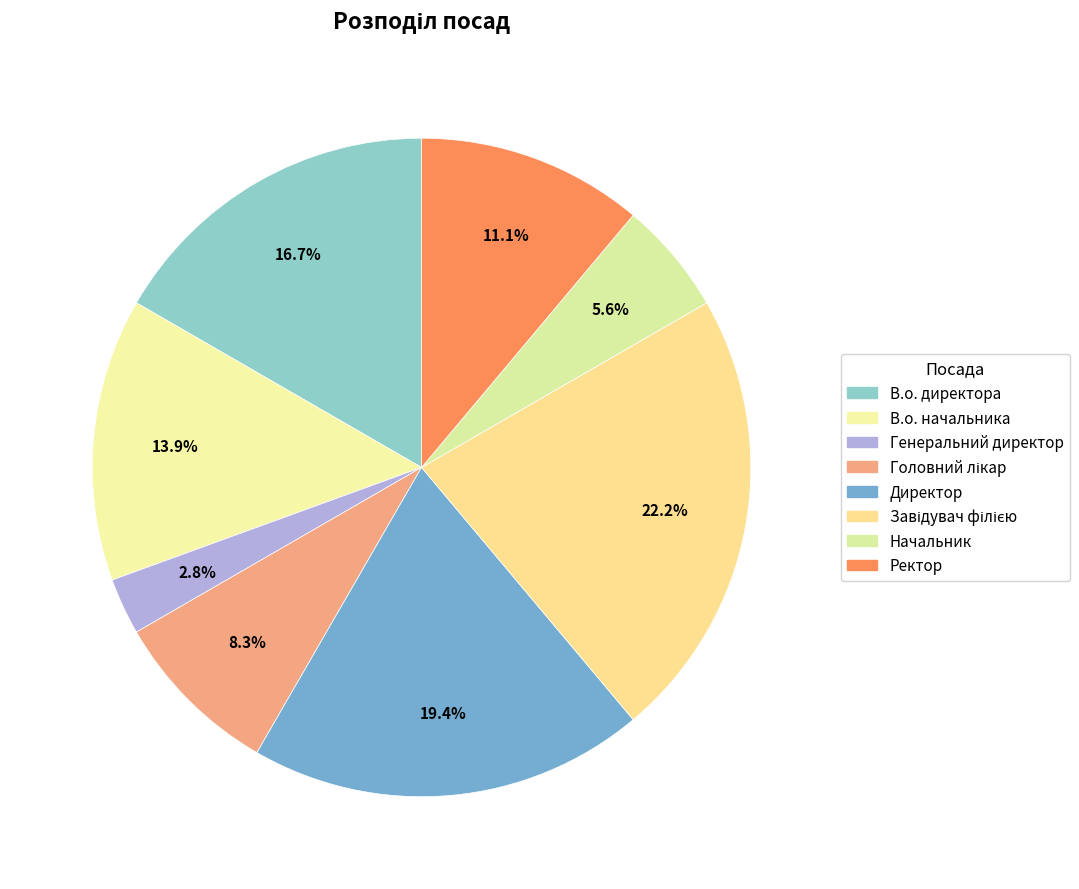

Combined, what portion of the pie is Генеральний директор and Начальник?

8.3%